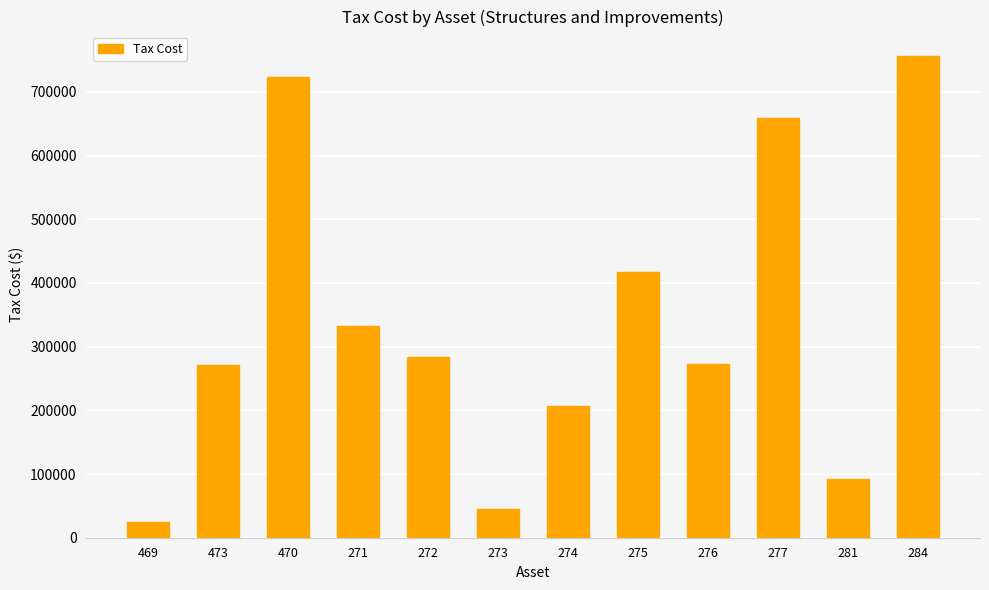

What is the label of the 4th bar from the left?

271